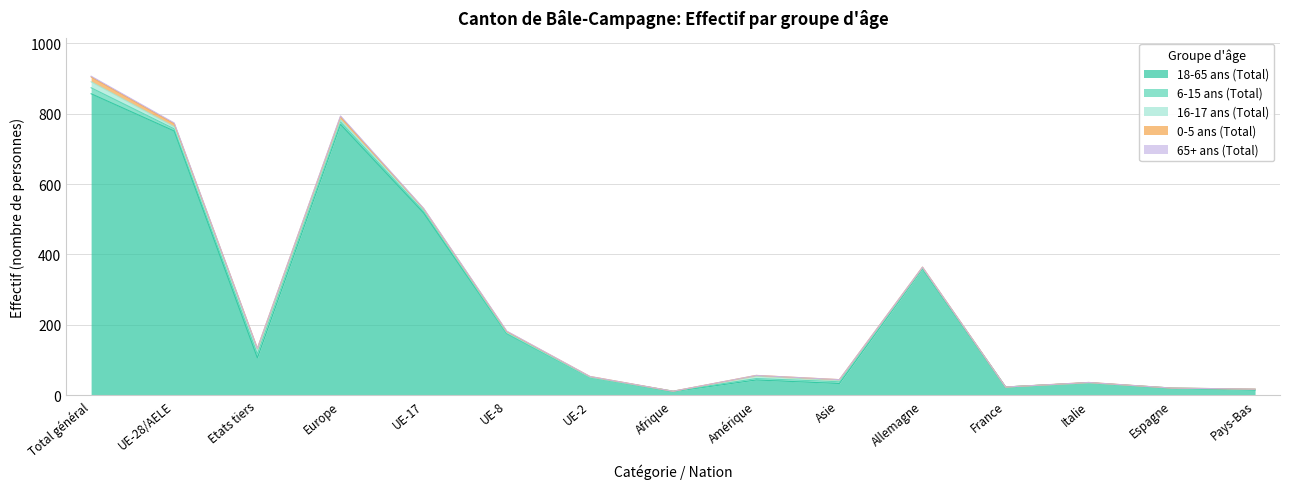

True or false: 6-15 ans (Total) and 0-5 ans (Total) cross at least once.

True